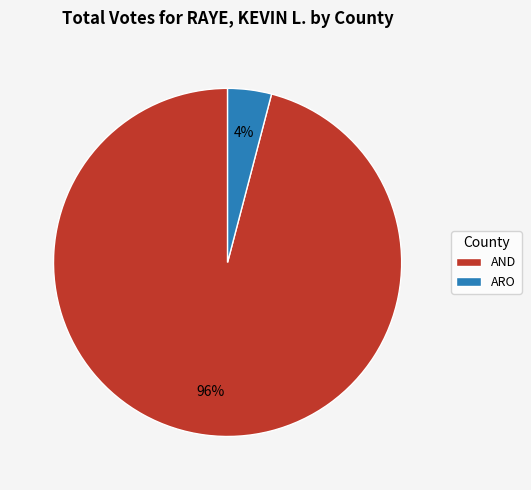

The AND slice represents 96% of the pie. True or false?

True